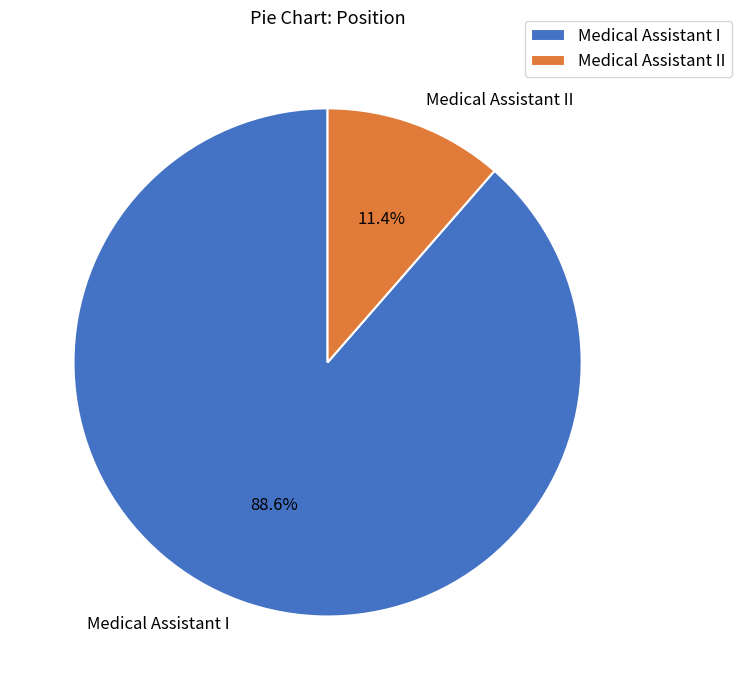

How many slices are in this pie chart?

2